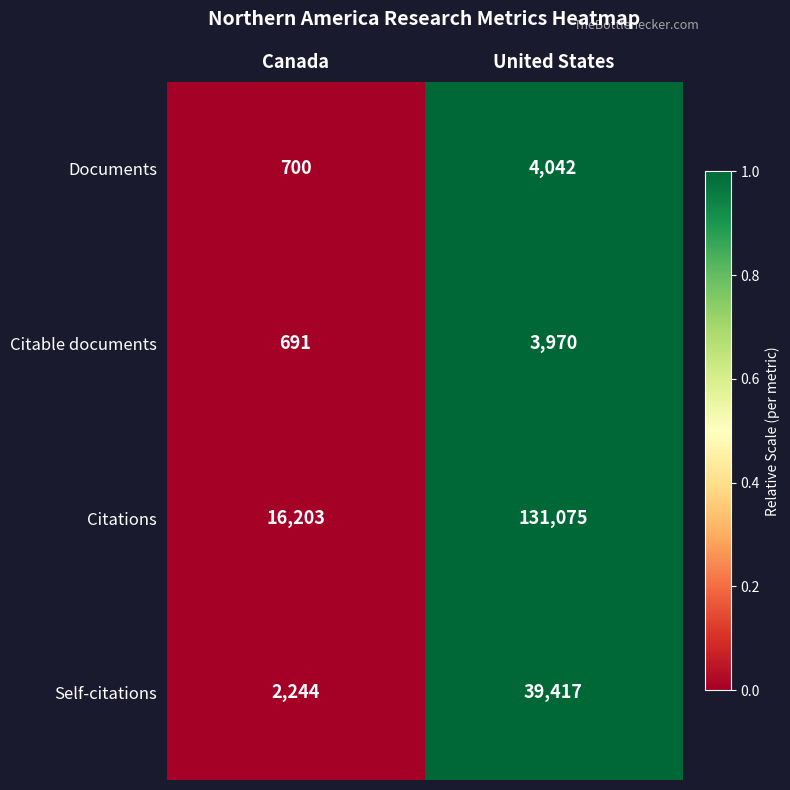

What is the approximate value of Documents at United States, to the nearest 100?

4000